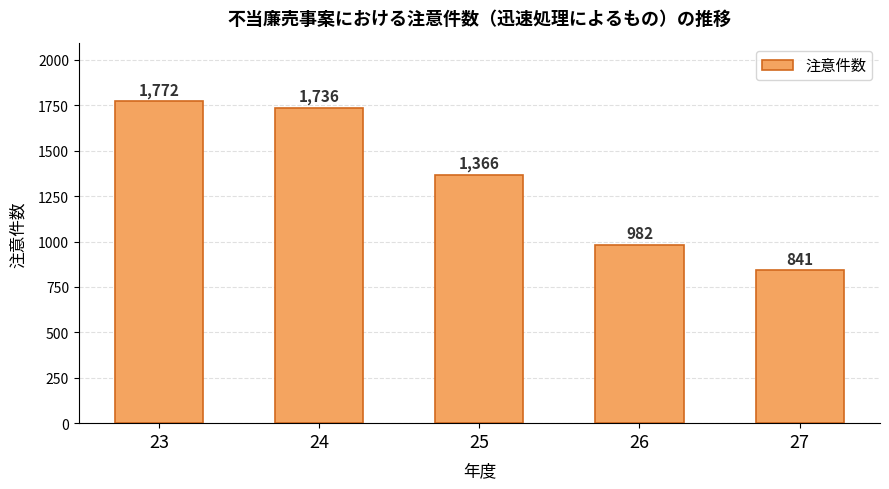

Rank the categories by value from highest to lowest.

23, 24, 25, 26, 27